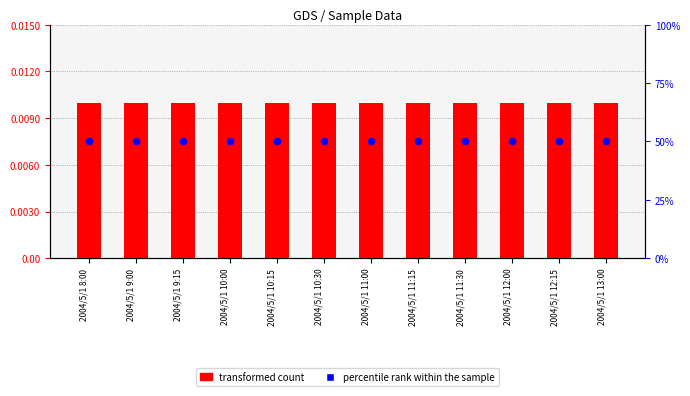

Which series has the largest Y range (max minus min)?

transformed count